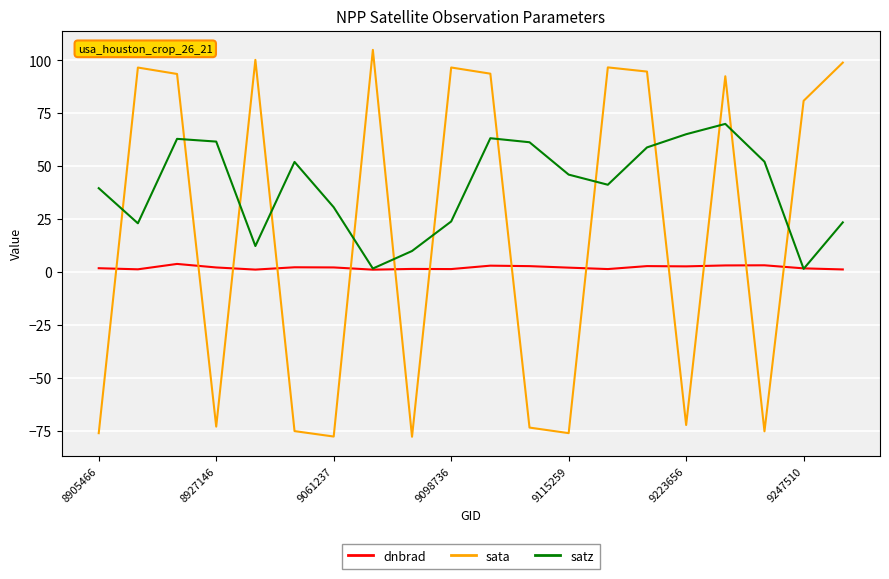

True or false: satz and sata cross at least once.

True